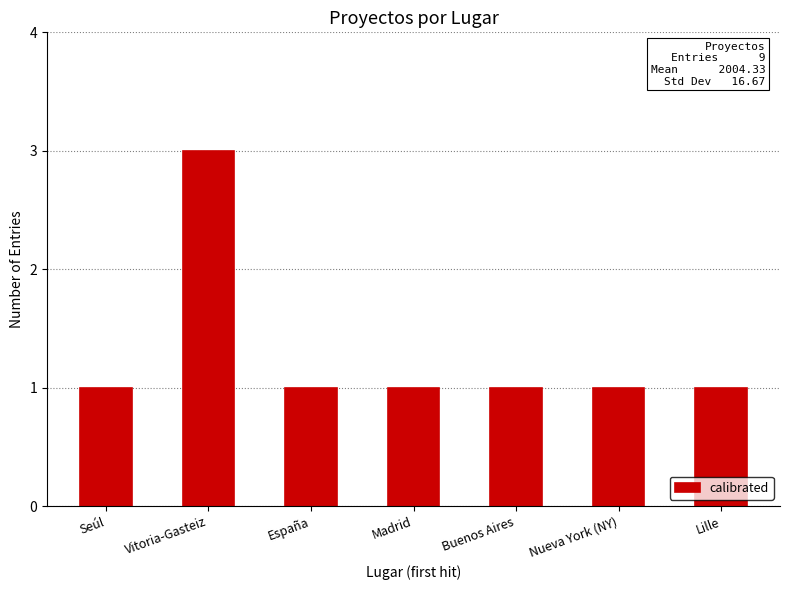

What is the label of the 5th bar from the left?

Buenos Aires